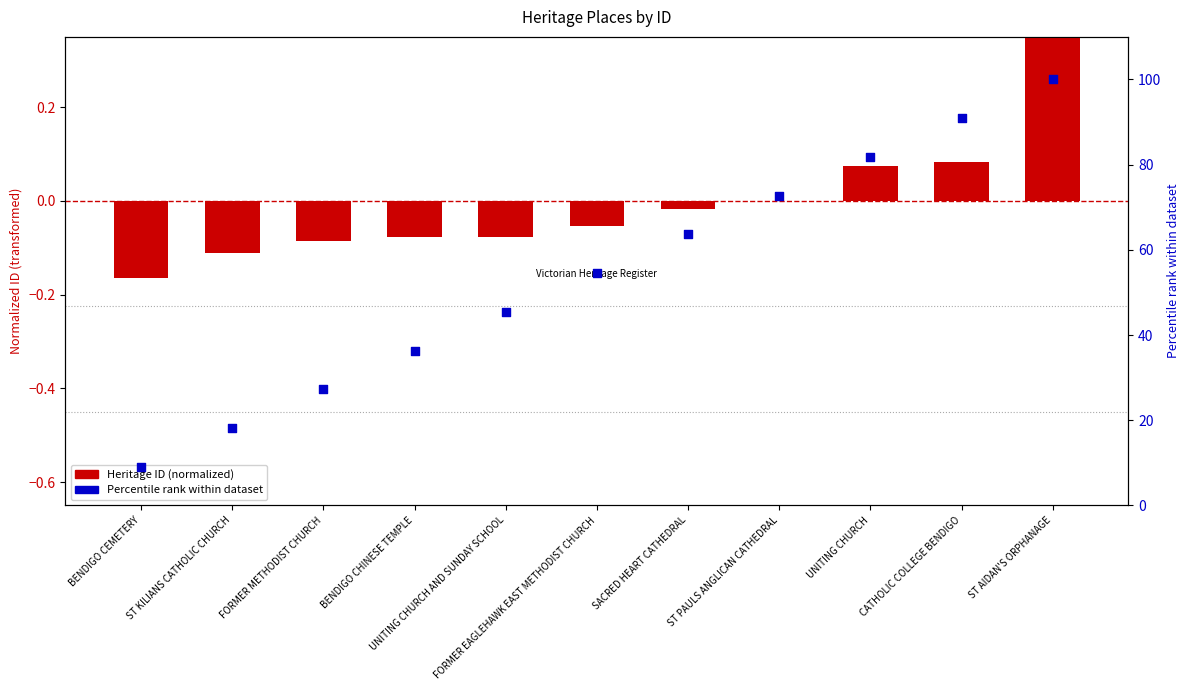

What are all the series names shown in the legend?

Heritage ID (normalized), Percentile rank within dataset